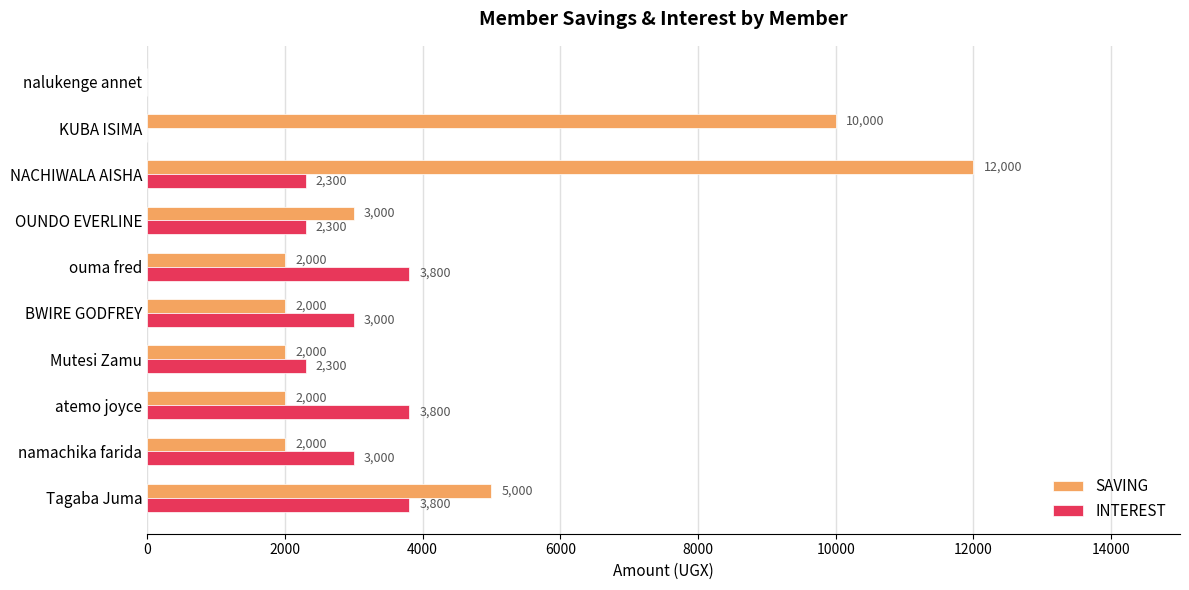

What is the sum of all INTEREST values?

24300